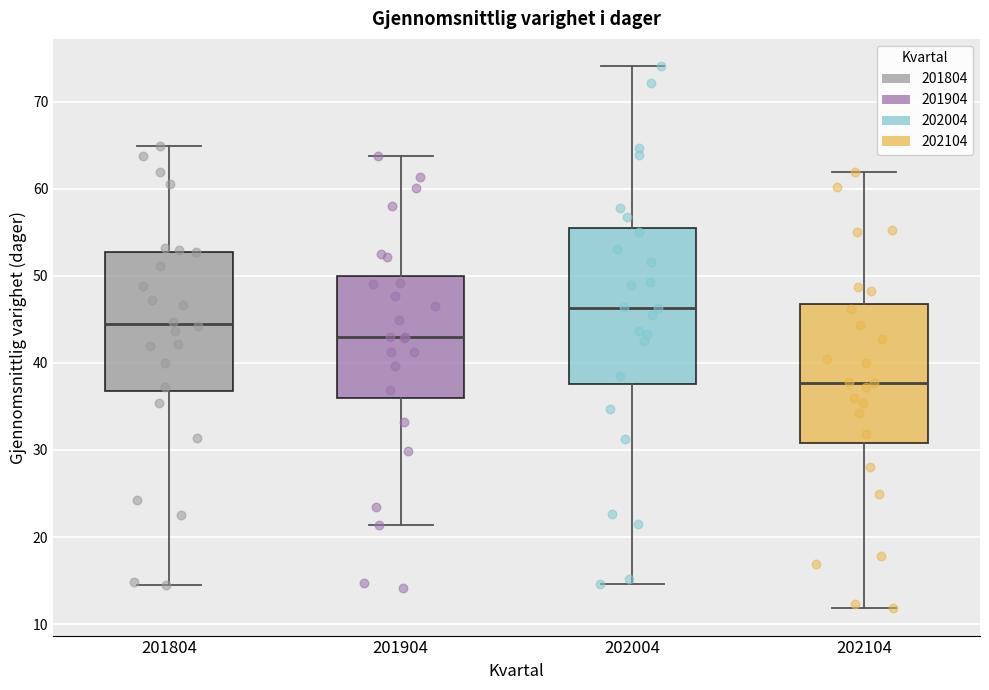

Reading left to right, read every box against the y-axis: the position of its median line, the range the box covers, and the ends of its whiskers. The values are not printed on the chart, so give them approximately, as read against the axis.

201804: median 44, box 37 to 53, whiskers 15 to 65
201904: median 43, box 36 to 50, whiskers 21 to 64
202004: median 46, box 38 to 55, whiskers 15 to 74
202104: median 38, box 31 to 47, whiskers 12 to 62